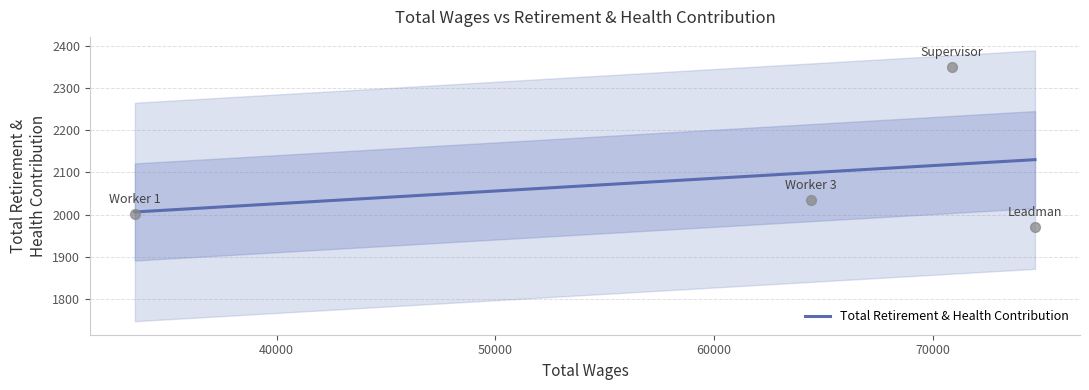

Which has a higher value, Worker 3 or Supervisor?

Supervisor